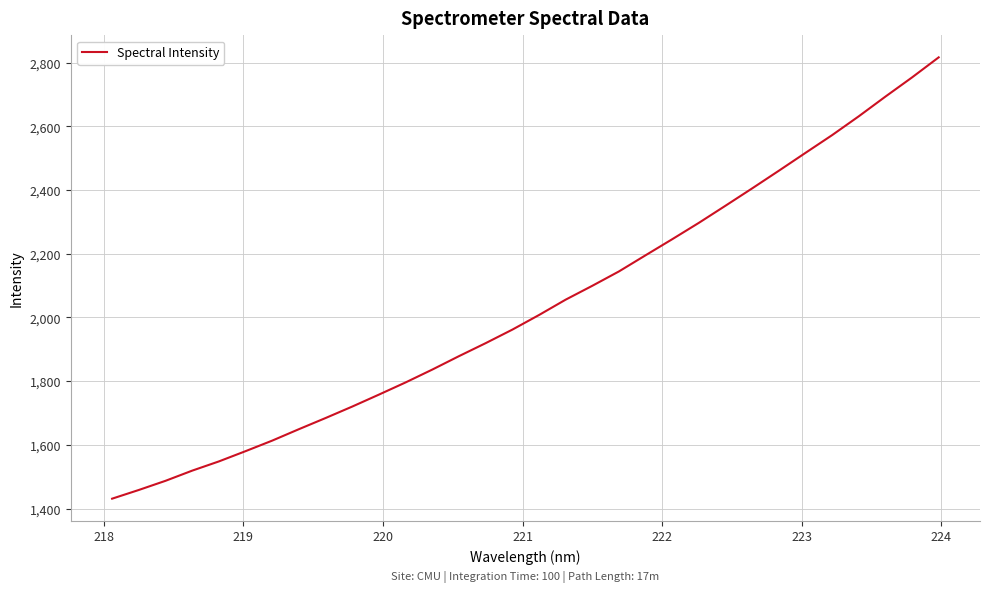

What is the greatest value displayed?

2816.9